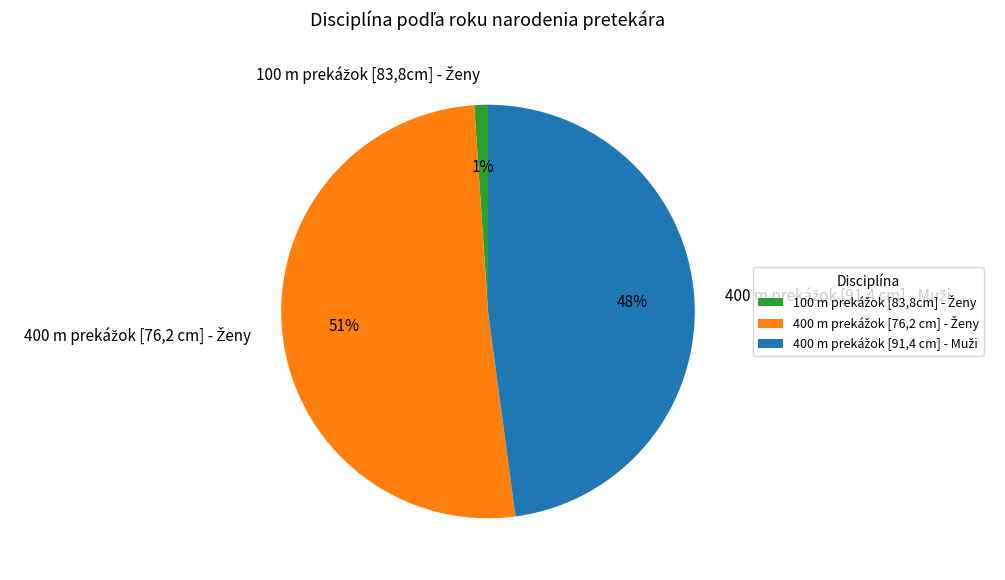

To the nearest percent, what is the average slice percentage?

33%